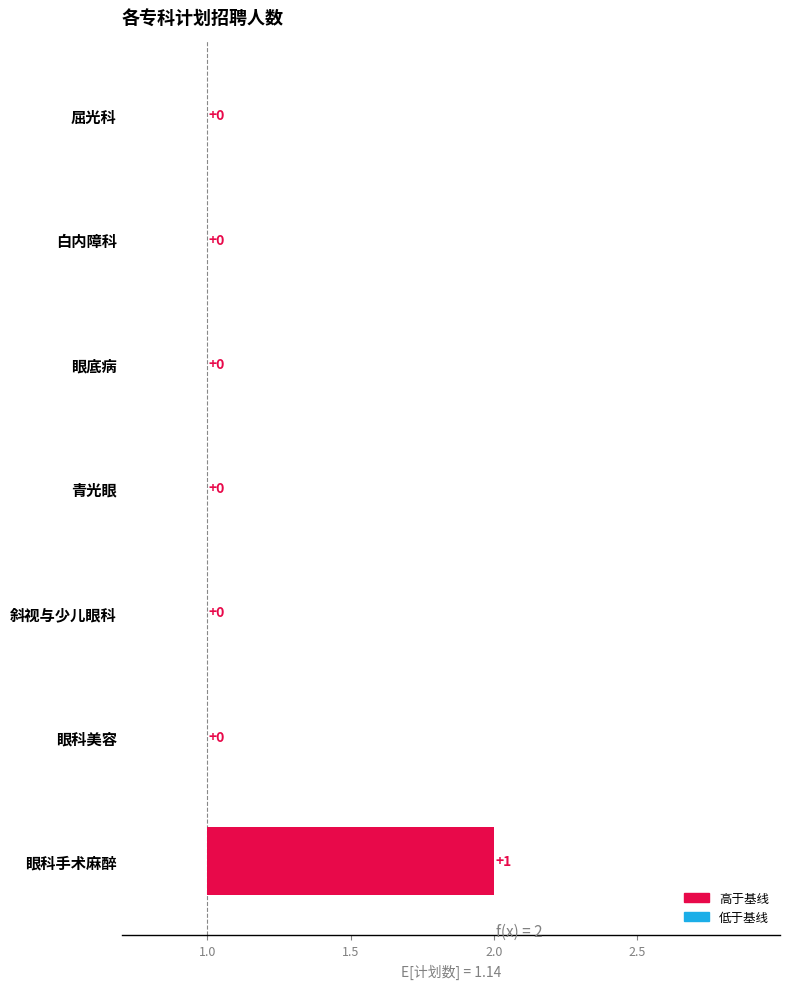

What is the maximum value shown in the chart?

1